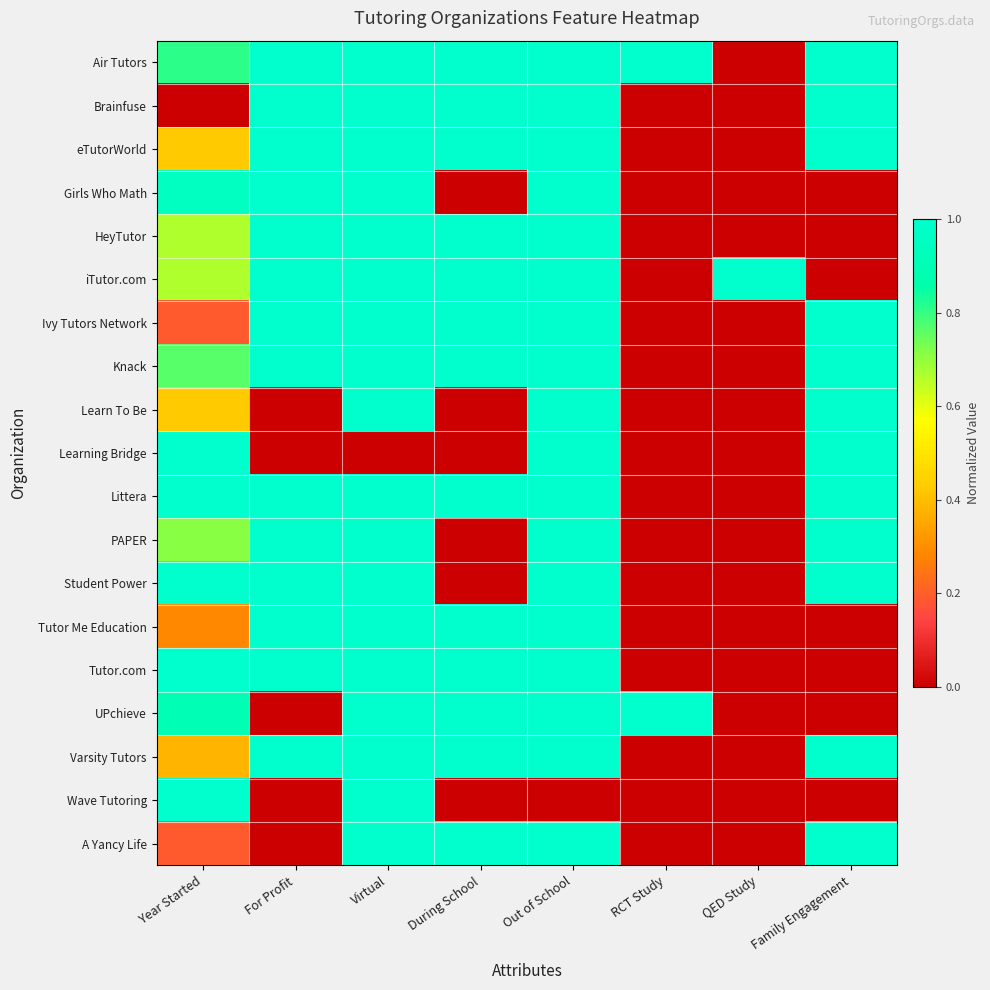

What is the spread (max minus min) of values at Out of School?

1.0